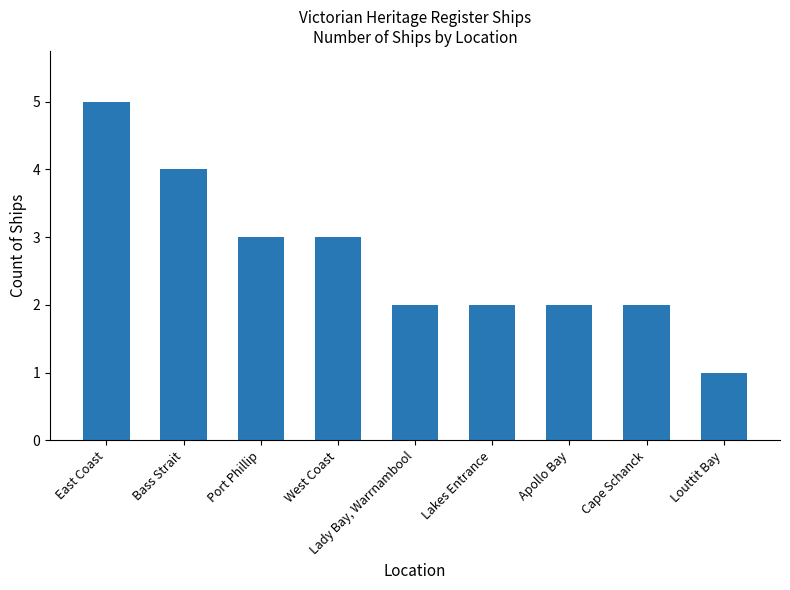

What is the difference between the second highest and minimum values?

3